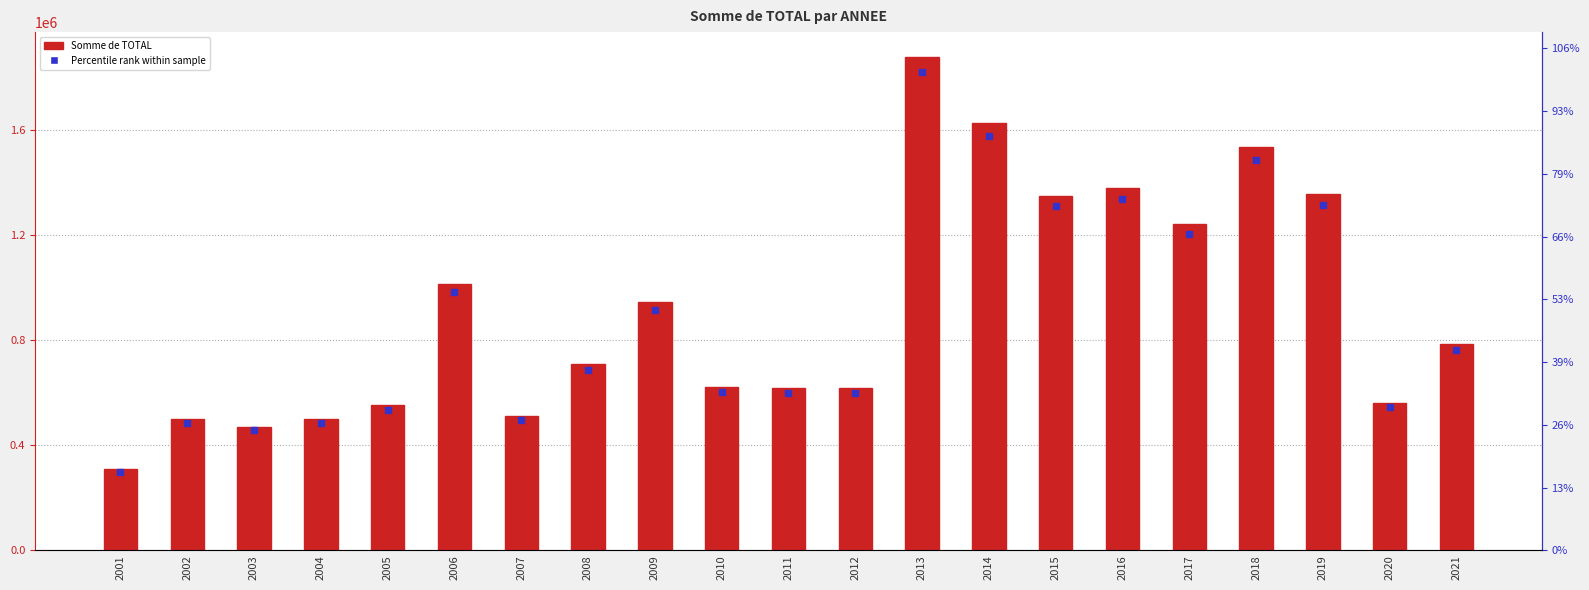

Reading left to right, list all the values displayed in this chart.

2001=307726	2002=499183	2003=470748	2004=498533	2005=551752	2006=1012793	2007=511034	2008=708388	2009=942904	2010=622201	2011=617881	2012=616041	2013=1877457	2014=1626018	2015=1349784	2016=1379363	2017=1242567	2018=1532574	2019=1354670	2020=561390	2021=784783